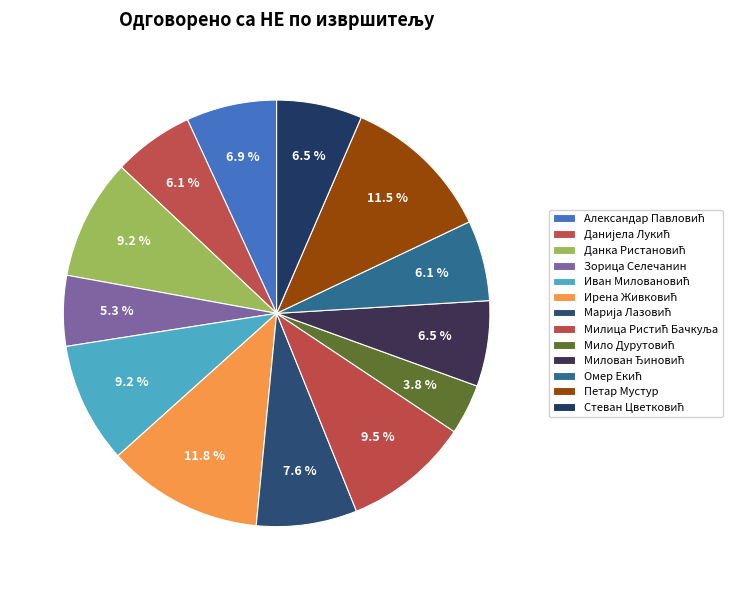

How many slices are in this pie chart?

13